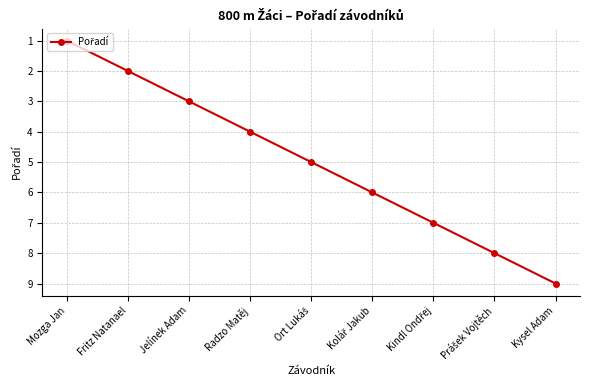

Count the values in the range 3 to 7.

5